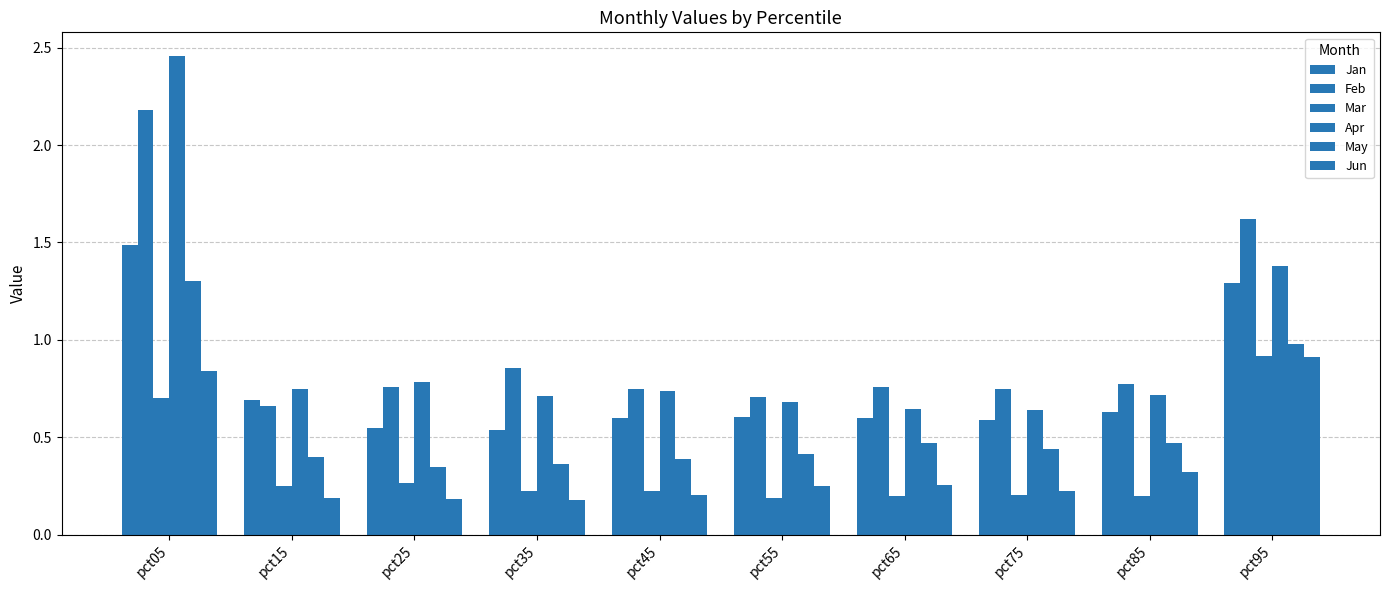

Count the number of categories in the chart.

10